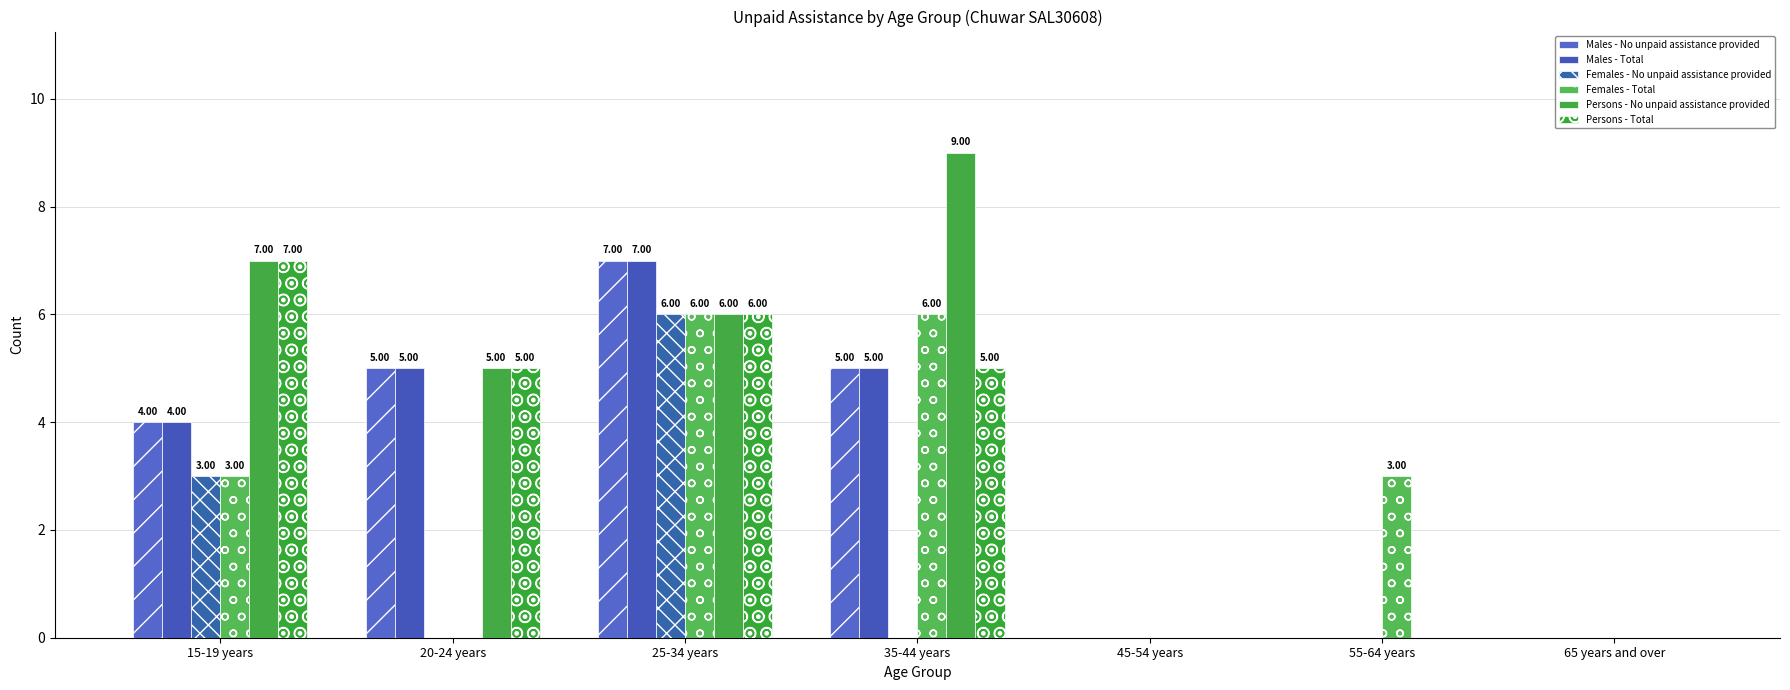

Are the bars horizontal?

No